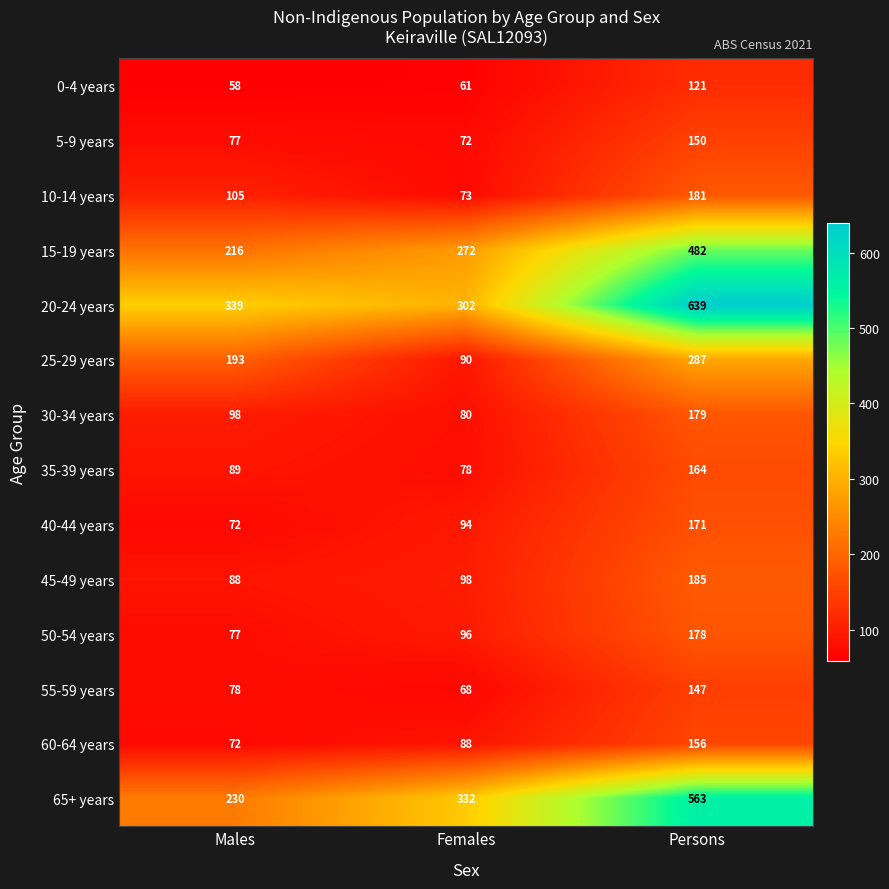

True or false: 5-9 years has a value of 72 at Females.

True